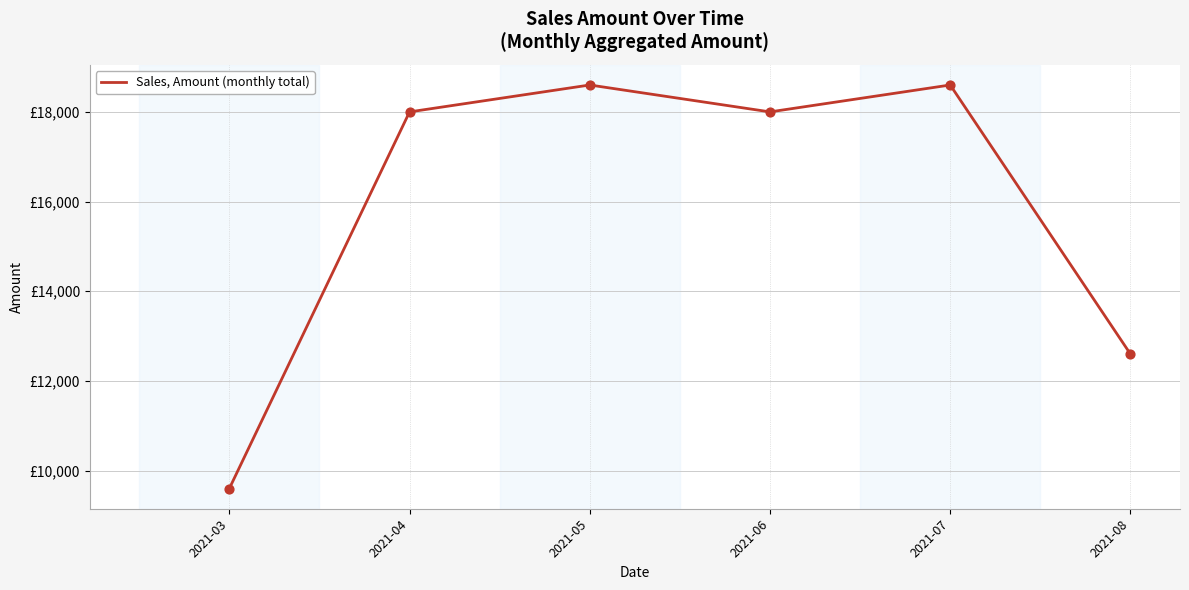

Is this an area chart (filled region under the line)?

No